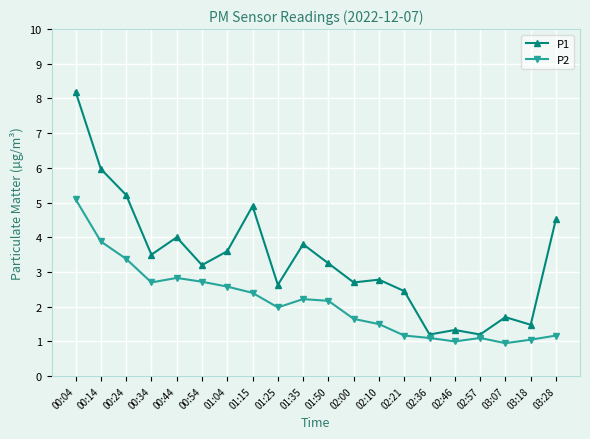

At which category does P1 reach its first local valley?

00:34